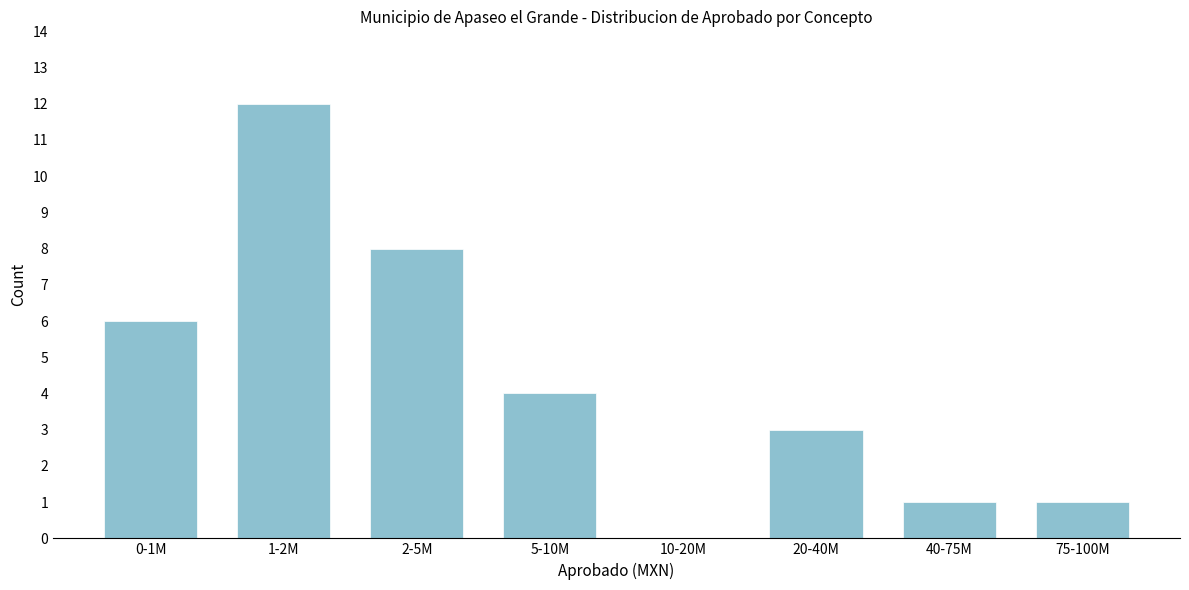

Reading left to right, extract all data points from this chart.

0-1M=6	1-2M=12	2-5M=8	5-10M=4	10-20M=0	20-40M=3	40-75M=1	75-100M=1